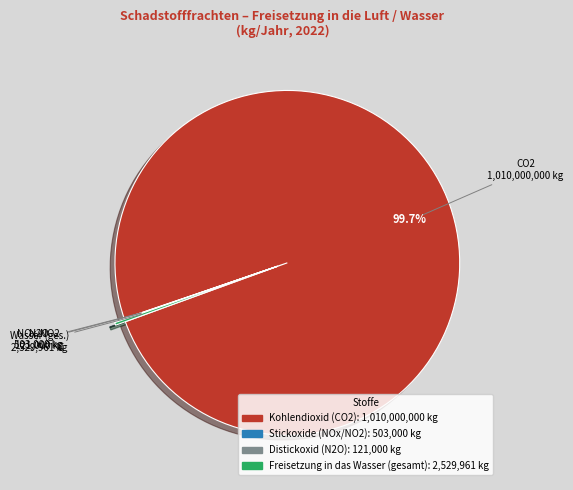

Does any single category account for the majority?

Yes